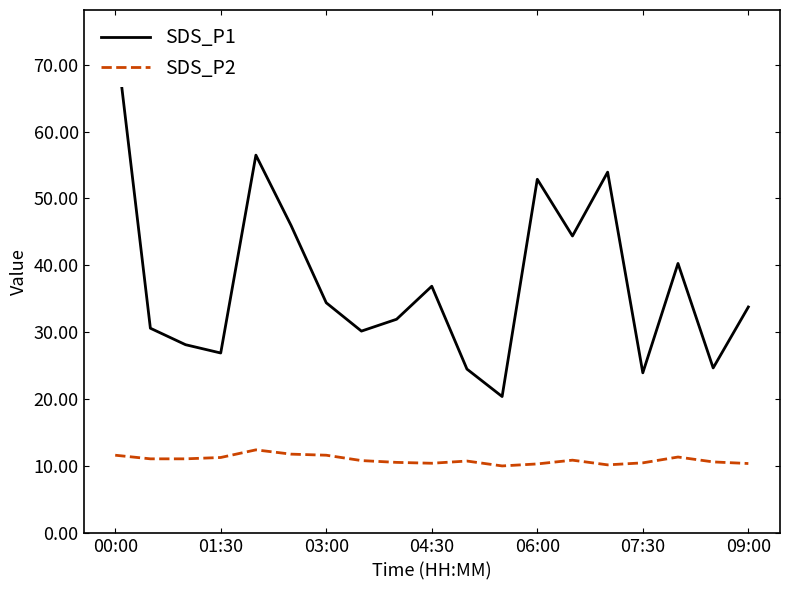

What is the difference between the second highest and second lowest values in the SDS_P1 series?

32.5